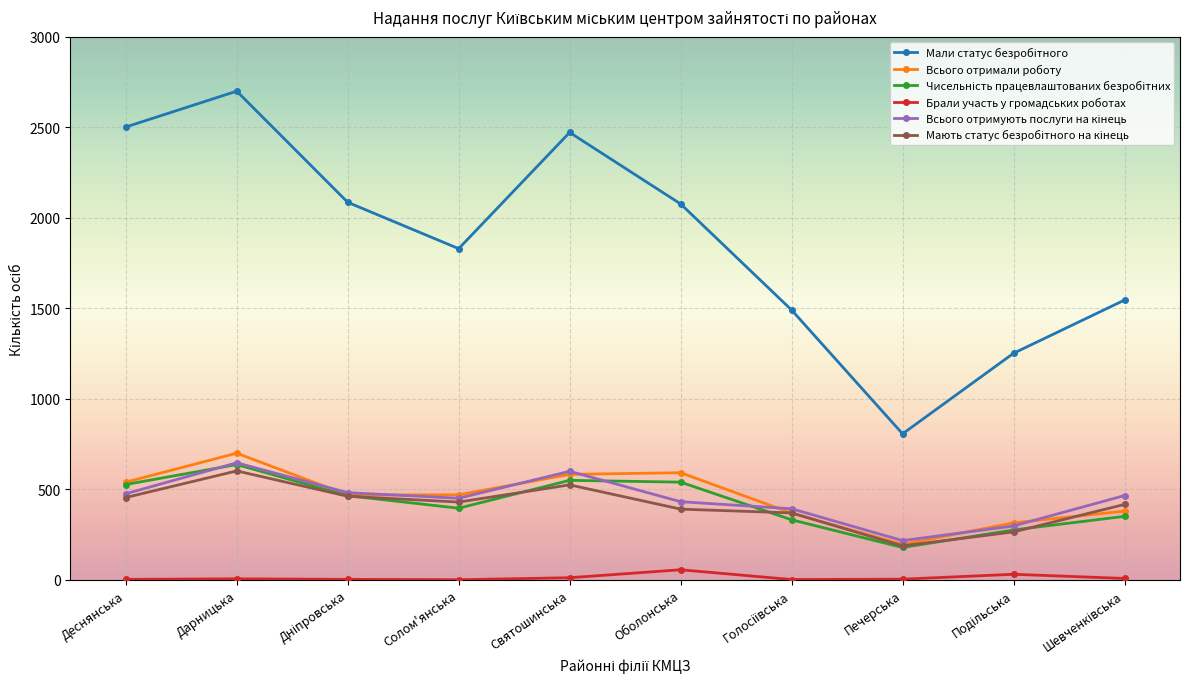

What is the maximum value shown in the chart?

2699